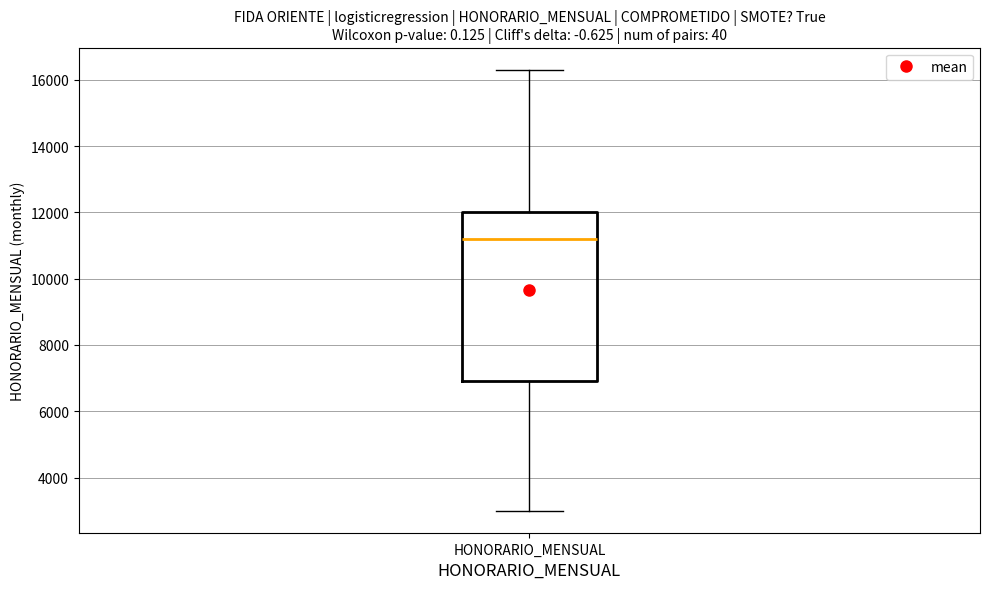

Transcribe this box plot: give where the median line is, the range the box spans, and where the two whiskers end, as read against the y-axis. The values are not printed on the chart, so give them approximately, as read against the axis.

median 11200, box 7000 to 12000, whiskers 3000 to 16400